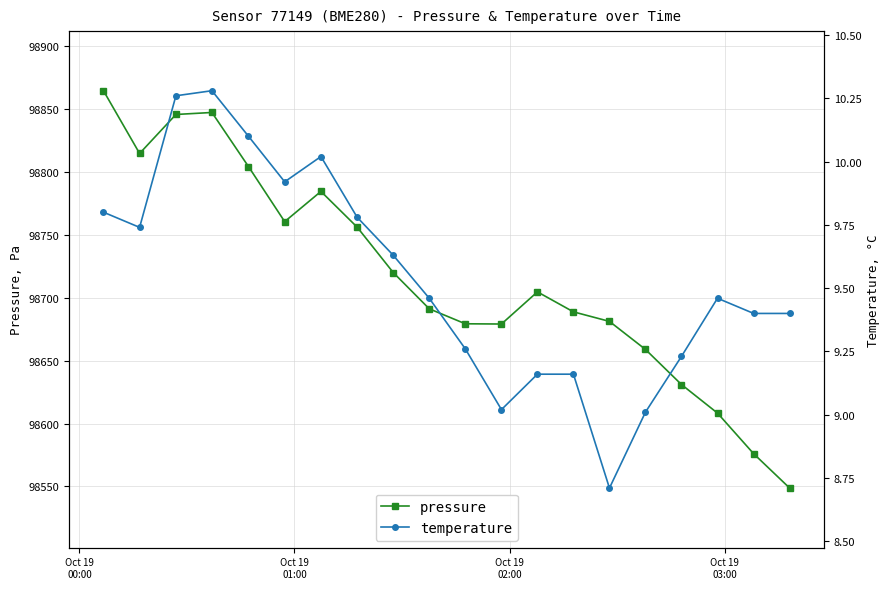

How many interior local valleys does the temperature series have?

4